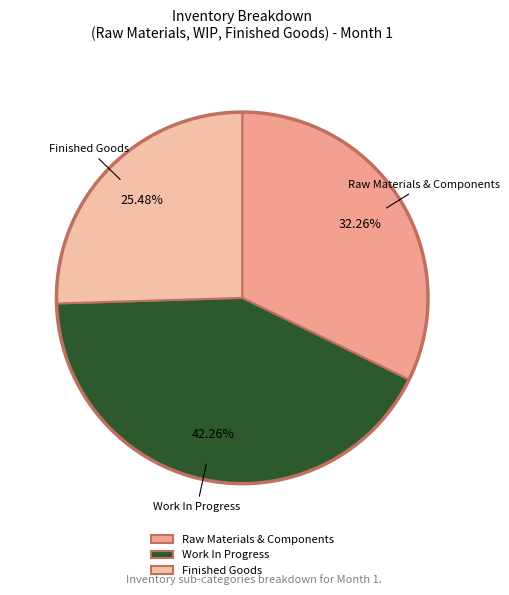

Is there any slice that represents more than half of the pie?

No